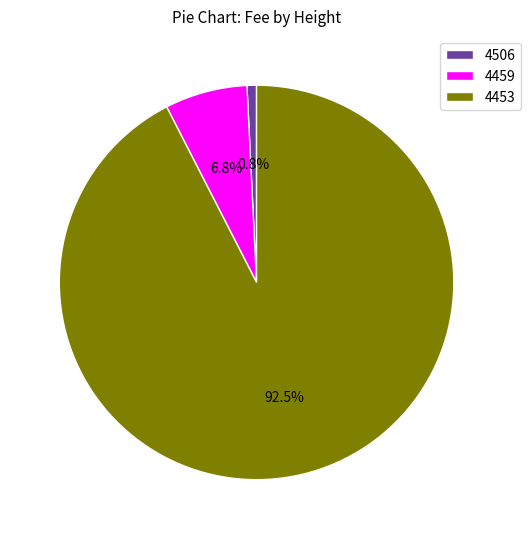

Rank the categories by value from highest to lowest.

4453, 4459, 4506